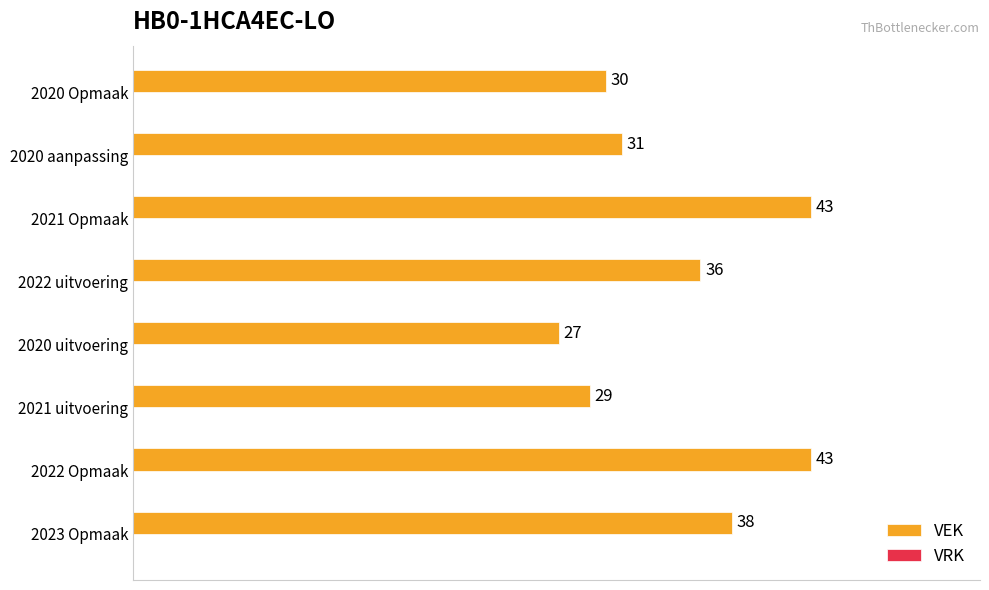

What is the change in value from 2023 Opmaak to 2021 Opmaak?

+5